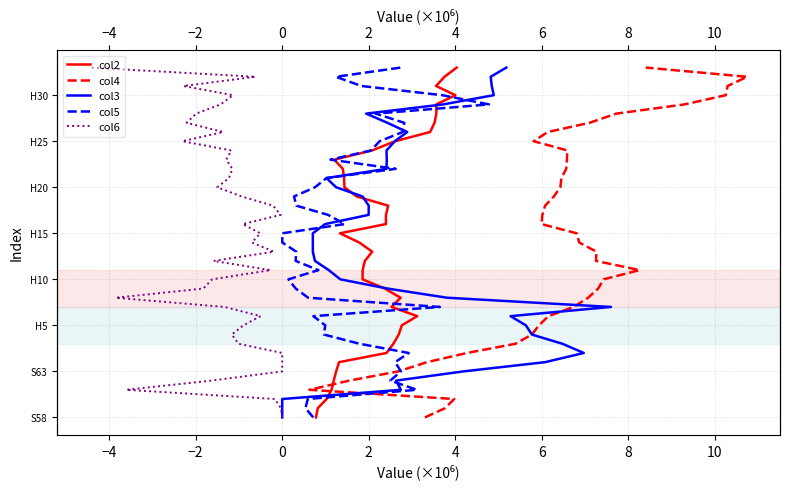

True or false: col2 and col5 cross at least once.

False